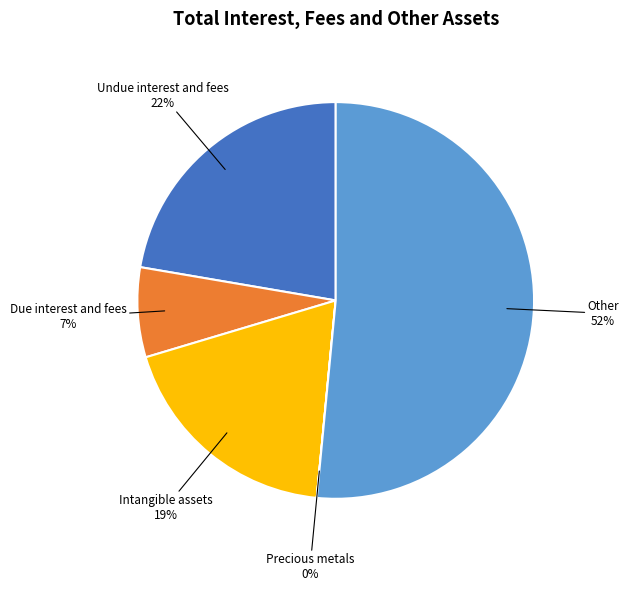

To the nearest percent, what is the difference between the largest and smallest slice percentages?

52%